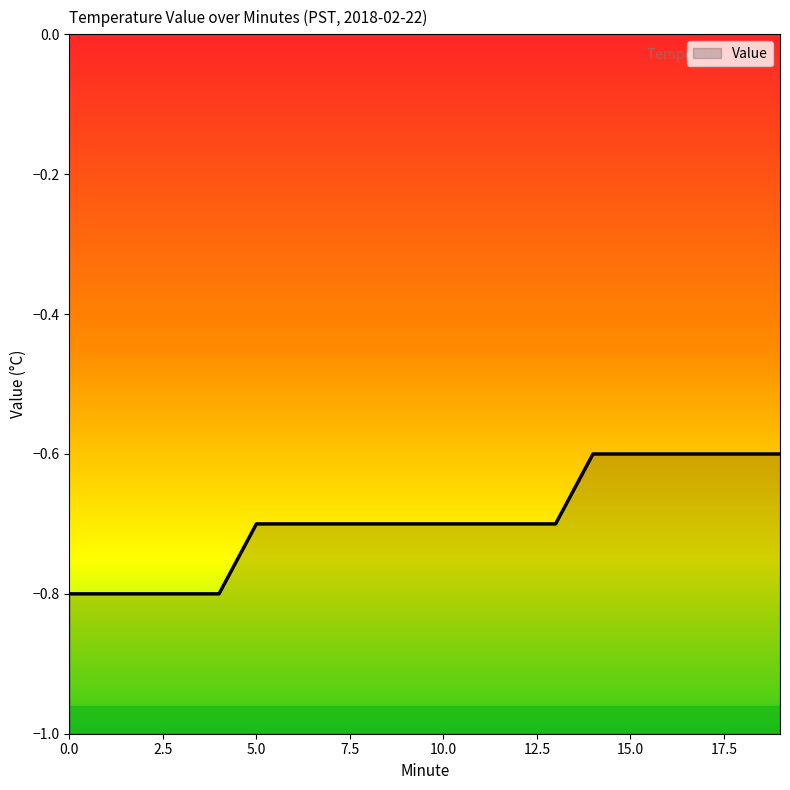

The chart shows a value of -0.6 at 17. True or false?

True